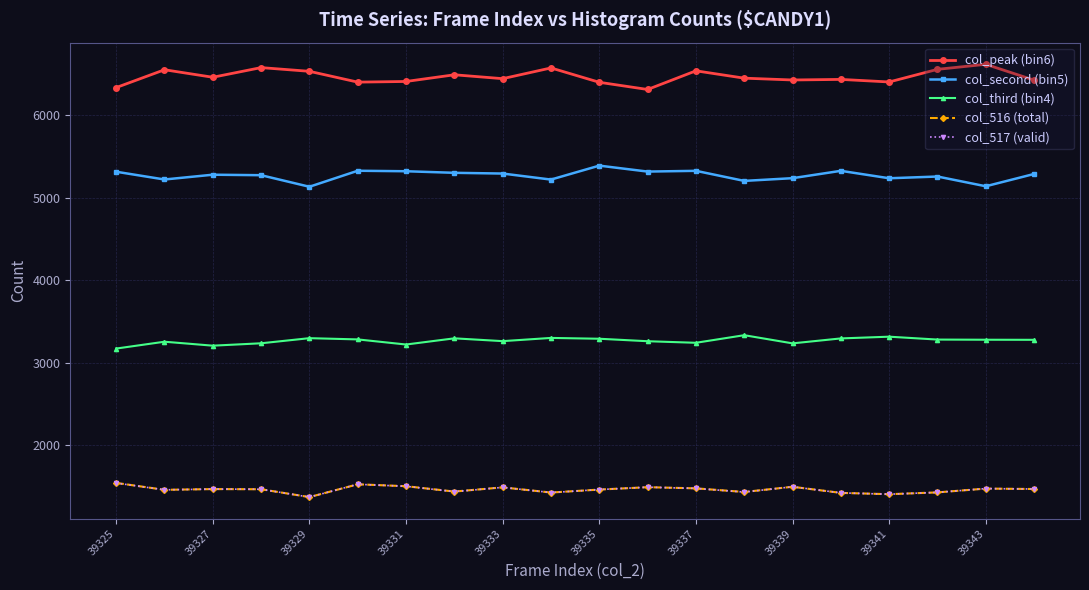

What are all the series names shown in the legend?

col_peak (bin6), col_second (bin5), col_third (bin4), col_516 (total), col_517 (valid)